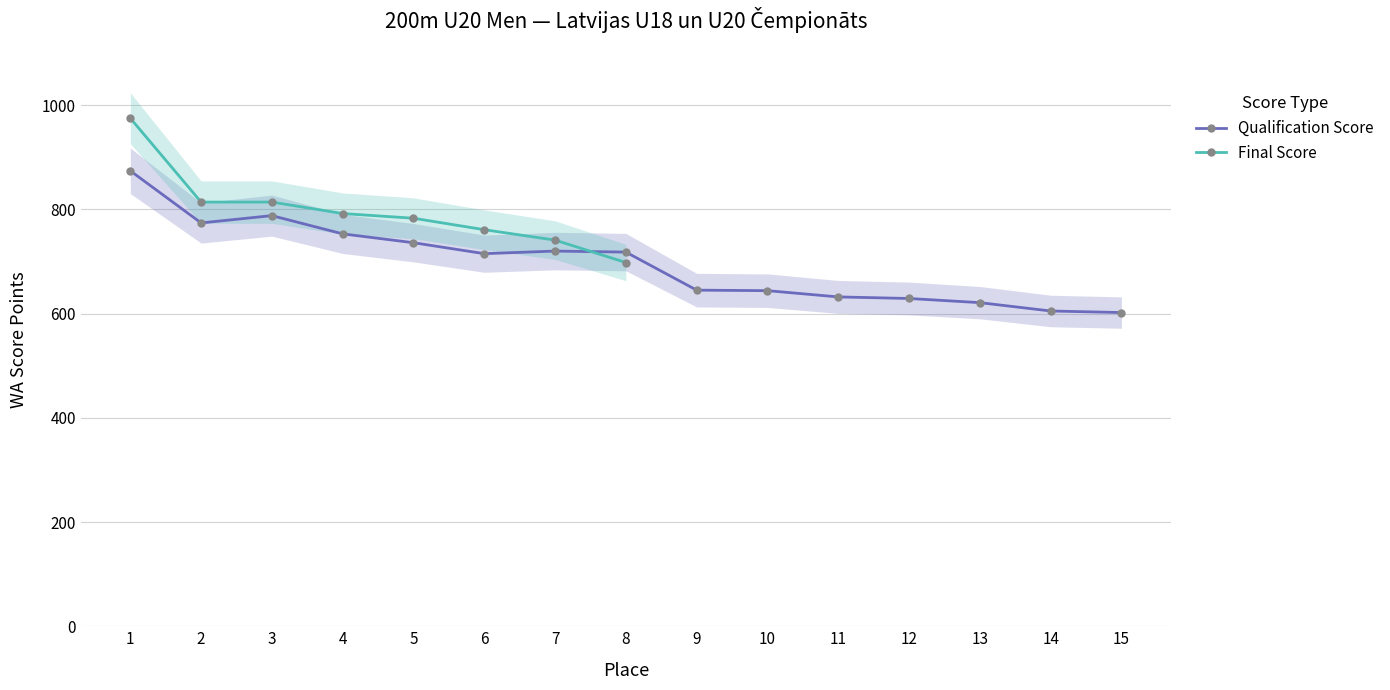

What is the difference between the values at 8 and 3?

70